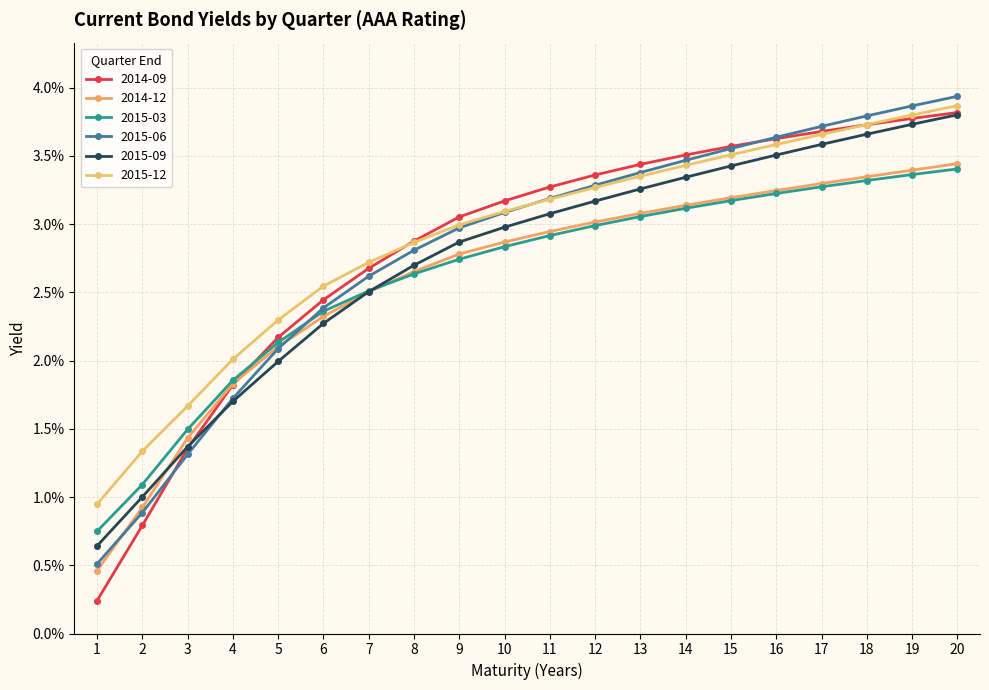

Is this an area chart (filled region under the line)?

No